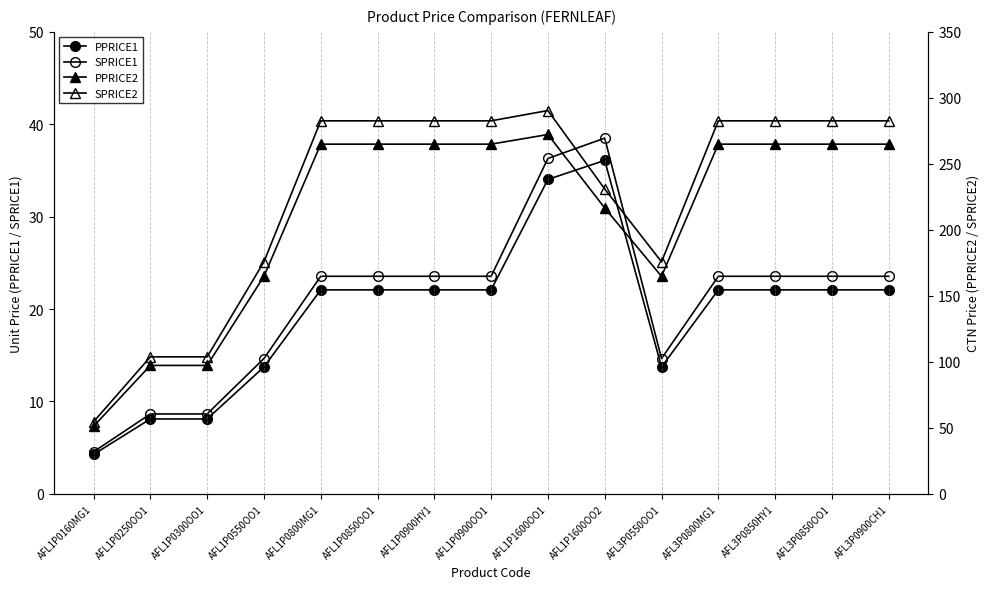

Reading left to right, list all the values displayed in this chart.

PPRICE1: 4.3	8.1	8.1	13.7	22.1	22.1	22.1	22.1	34.0	36.1	13.7	22.1	22.1	22.1	22.1
SPRICE1: 4.5	8.7	8.7	14.7	23.6	23.6	23.6	23.6	36.3	38.5	14.7	23.6	23.6	23.6	23.6
PPRICE2: 51.2	97.3	97.3	164.8	264.9	264.9	264.9	264.9	272.2	216.6	164.8	264.9	264.9	264.9	264.9
SPRICE2: 54.6	103.8	103.8	175.8	282.6	282.6	282.6	282.6	290.4	231.0	175.8	282.6	282.6	282.6	282.6